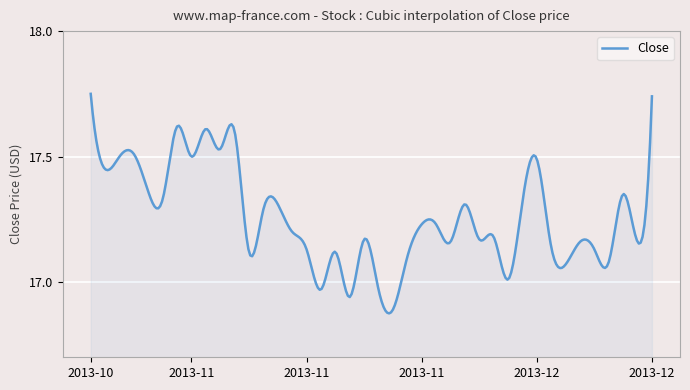

How many lines are shown in the chart?

1